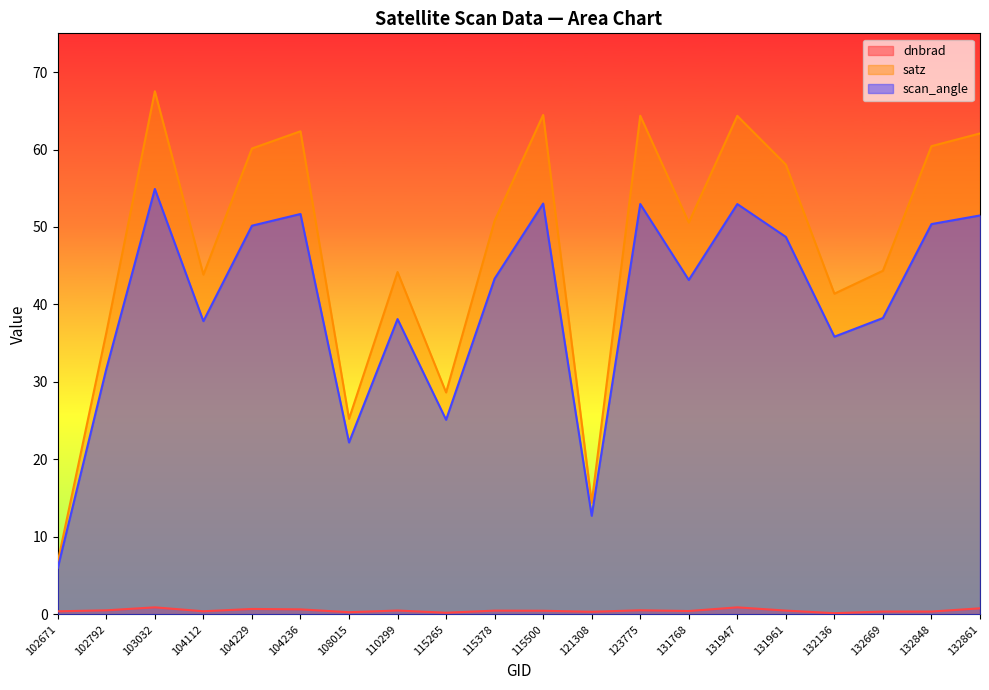

What is the spread (max minus min) of values at 123775?

63.8